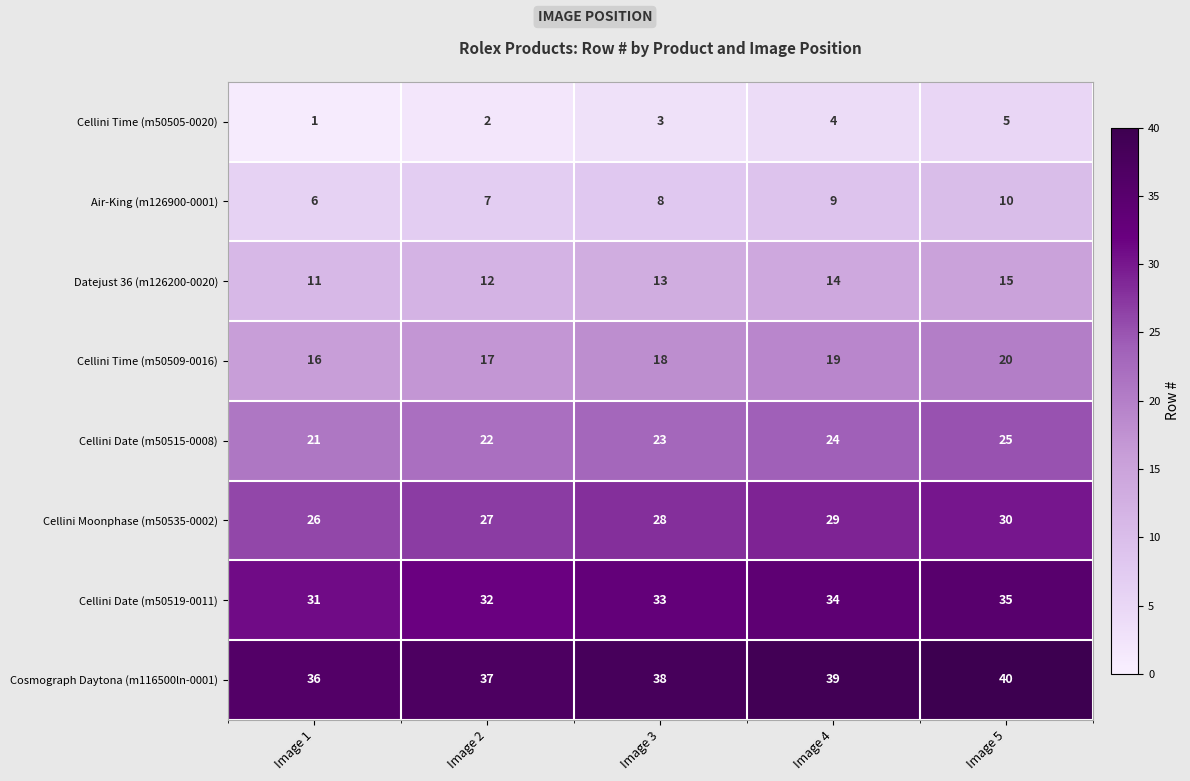

Which series has the largest total across all categories?

Cosmograph Daytona (m116500ln-0001)